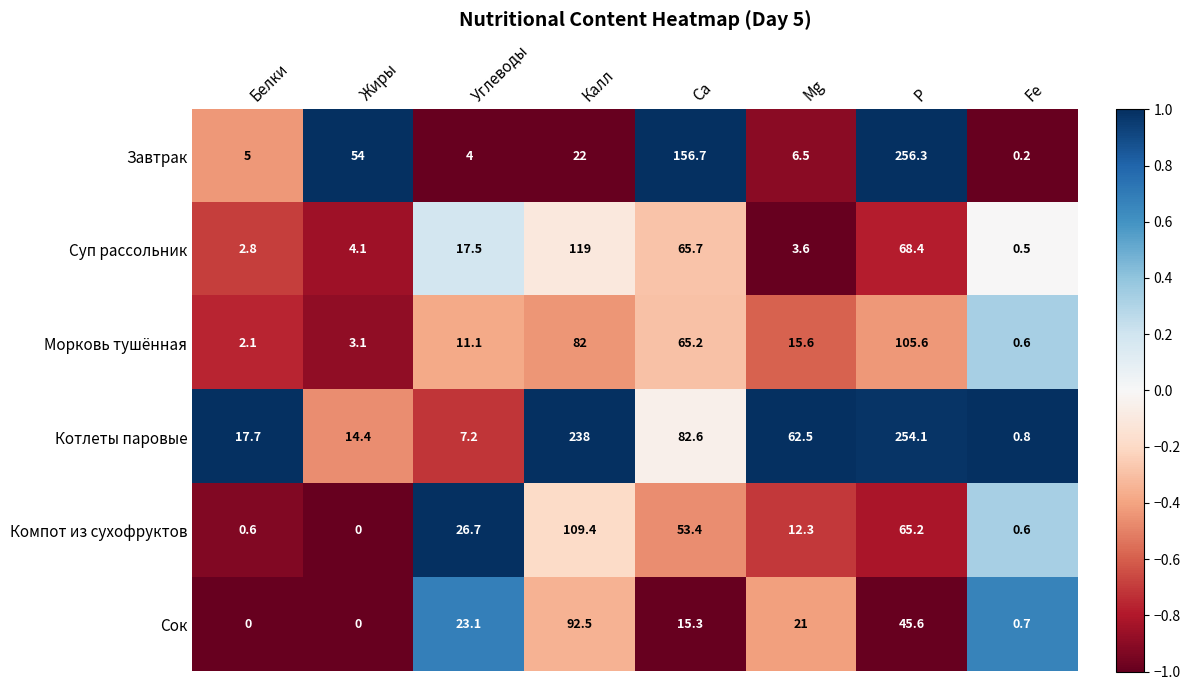

What is the spread (max minus min) of values at Калл?

216.0